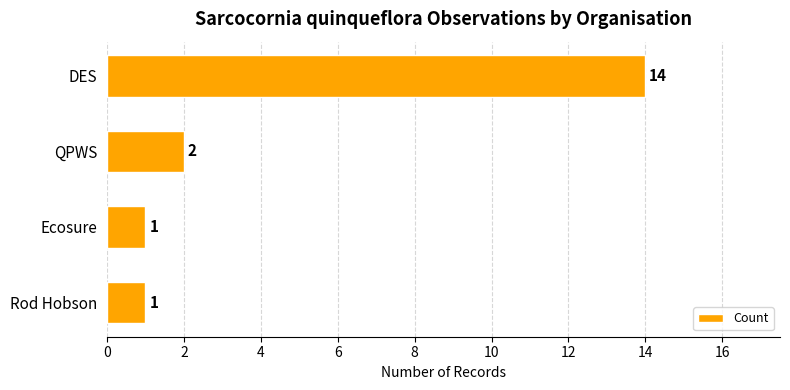

Reading top to bottom, transcribe all the data shown in this chart.

14	2	1	1